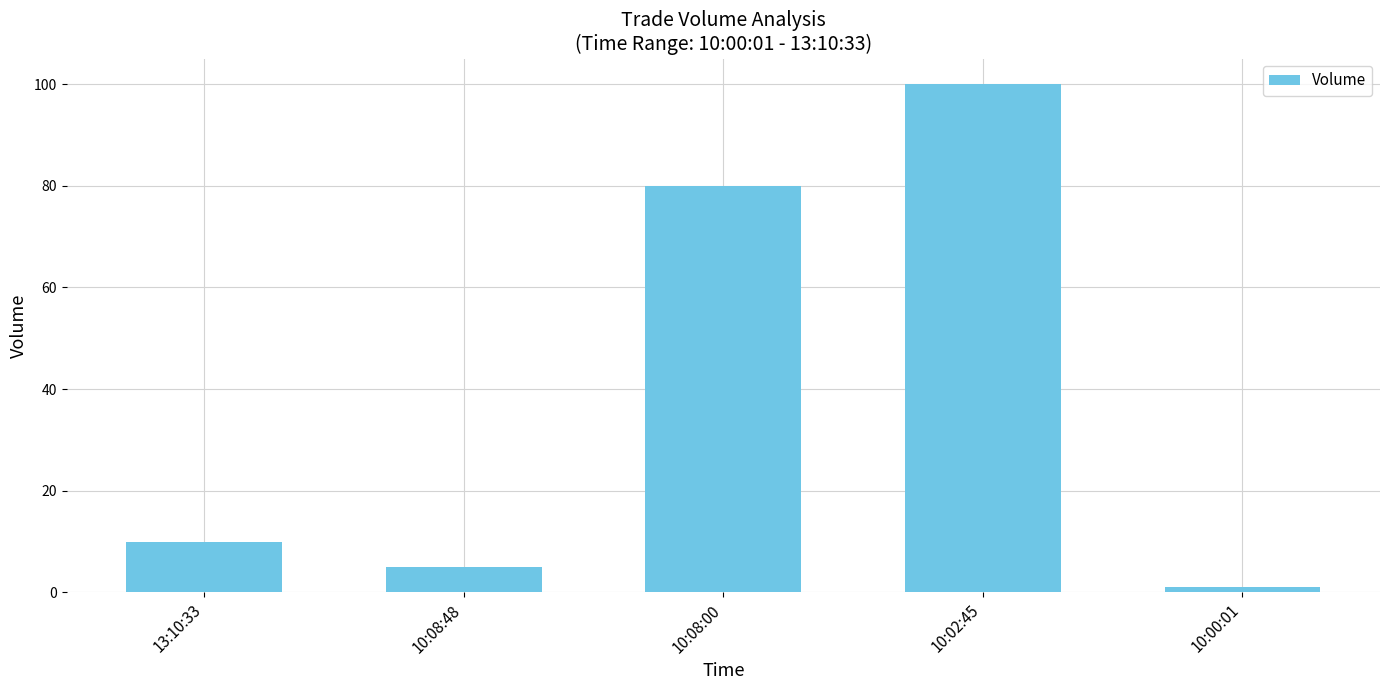

How many distinct data groups are displayed?

1